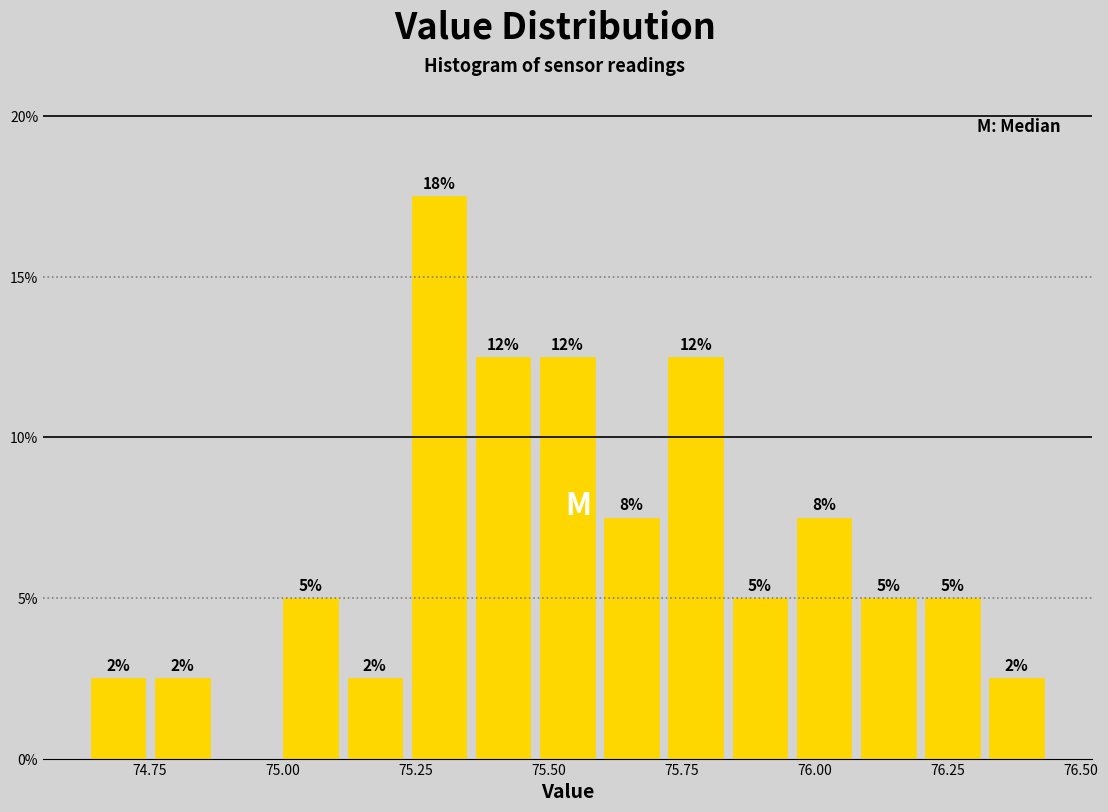

Read against the x-axis, roughly where is the centre of the tallest bar?

75.30